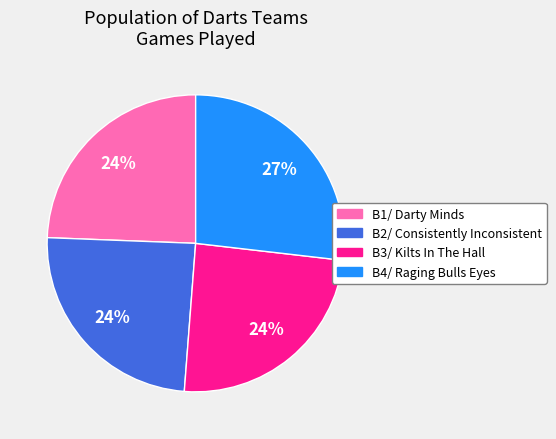

To the nearest percent, what is the average slice percentage?

25%